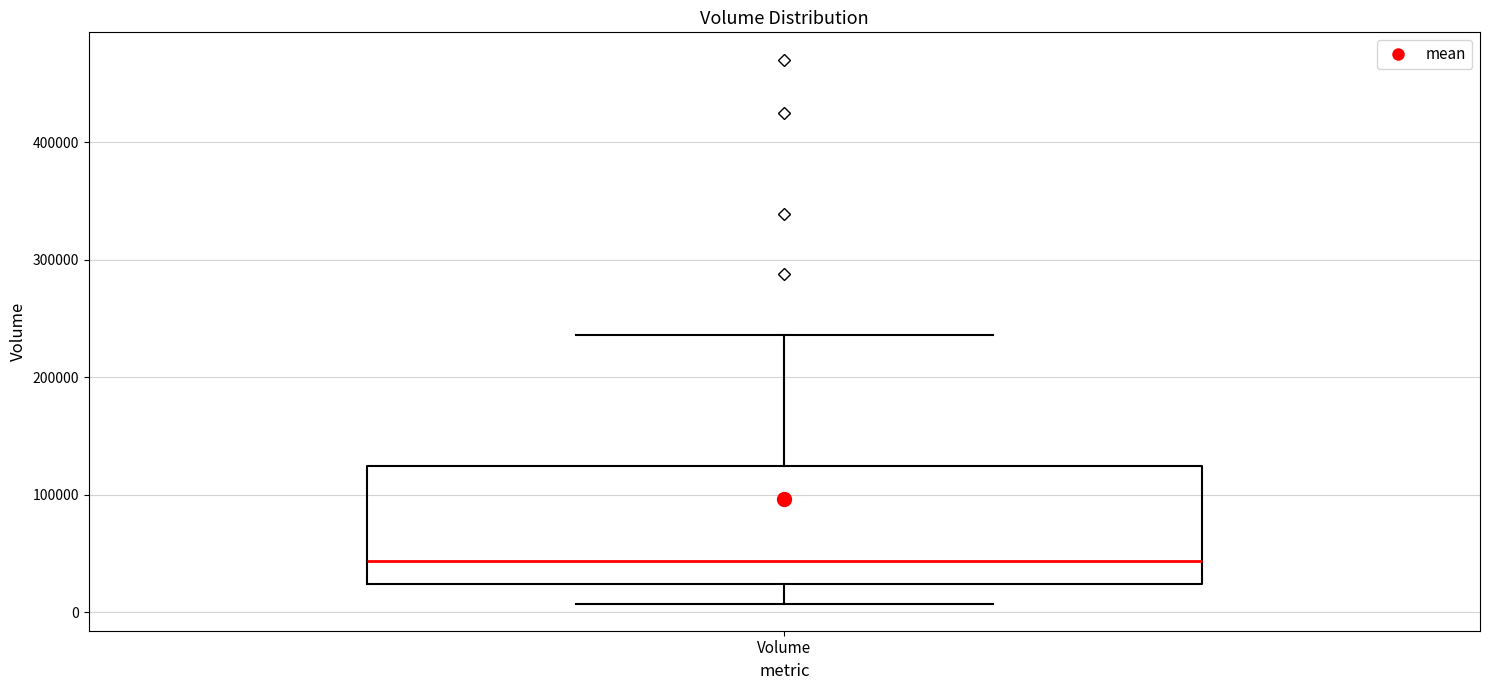

Transcribe this box plot: give where the median line is, the range the box spans, and where the two whiskers end, as read against the y-axis. The values are not printed on the chart, so give them approximately, as read against the axis.

median 40000, box 20000 to 120000, whiskers 10000 to 240000